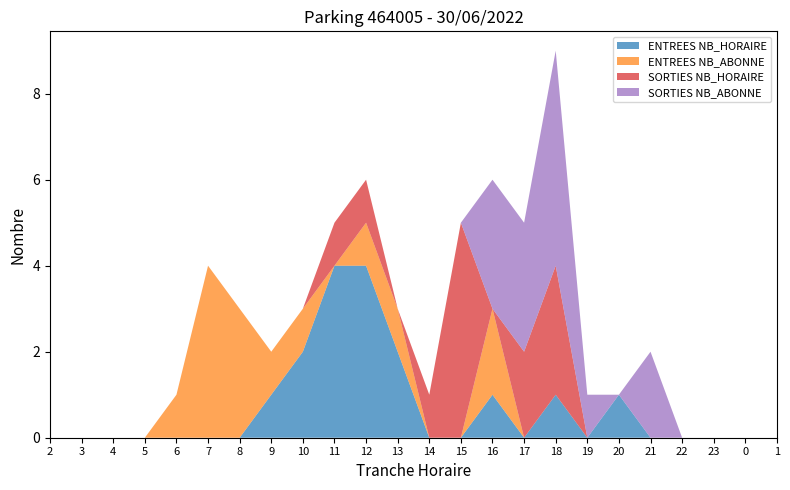

Reading left to right, transcribe all the data shown in this chart.

ENTREES NB_HORAIRE: 0	0	0	0	0	0	0	1	2	4	4	2	0	0	1	0	1	0	1	0	0	0	0	0
ENTREES NB_ABONNE: 0	0	0	0	1	4	3	1	1	0	1	1	0	0	2	0	0	0	0	0	0	0	0	0
SORTIES NB_HORAIRE: 0	0	0	0	0	0	0	0	0	1	1	0	1	5	0	2	3	0	0	0	0	0	0	0
SORTIES NB_ABONNE: 0	0	0	0	0	0	0	0	0	0	0	0	0	0	3	3	5	1	0	2	0	0	0	0